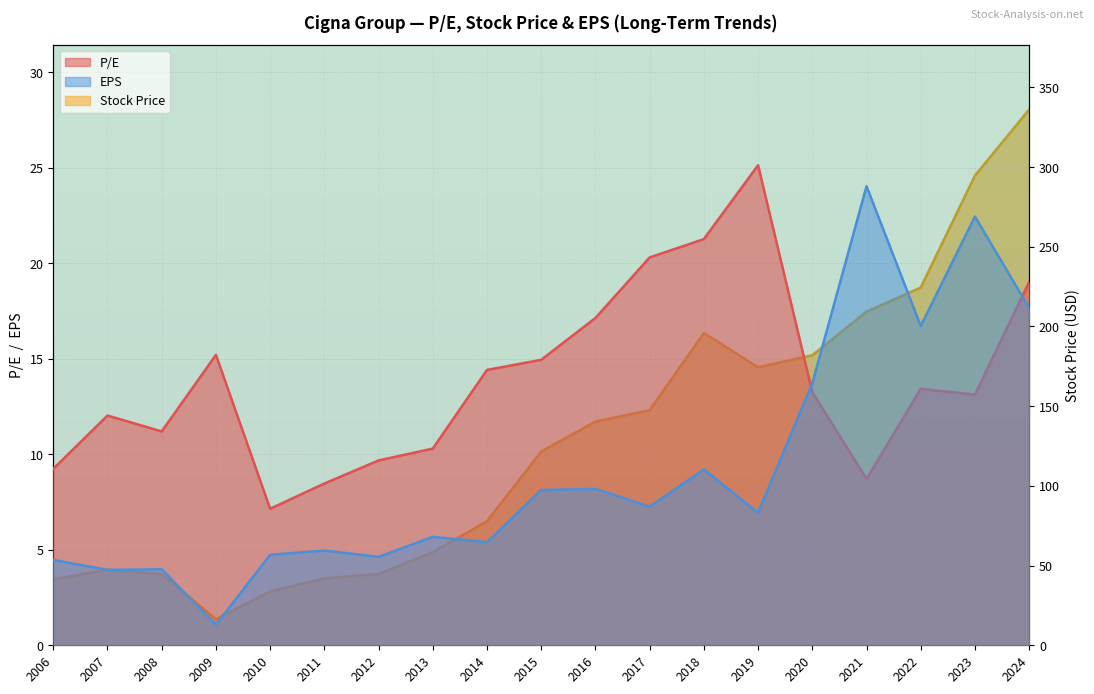

True or false: P/E and Stock Price intersect in this chart.

False